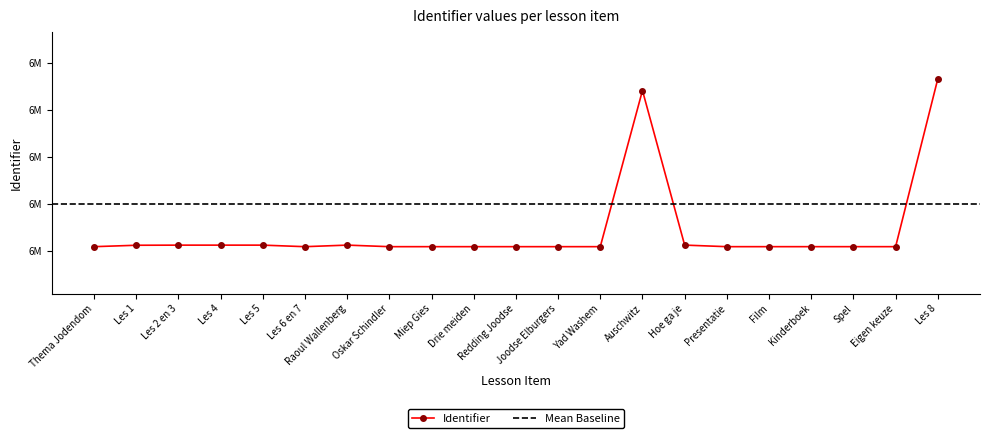

What position from the left is Les 5?

5